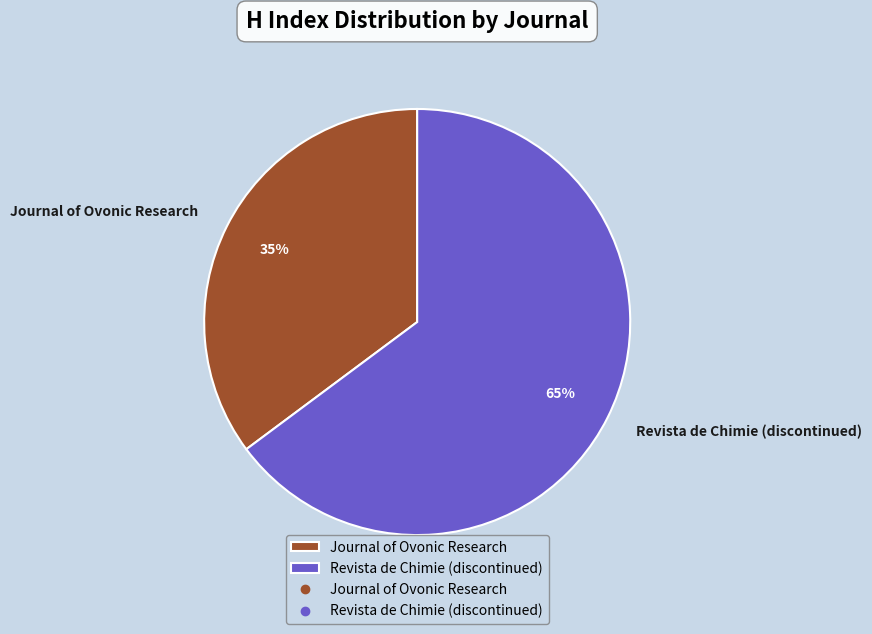

Count the number of slices in the pie.

2